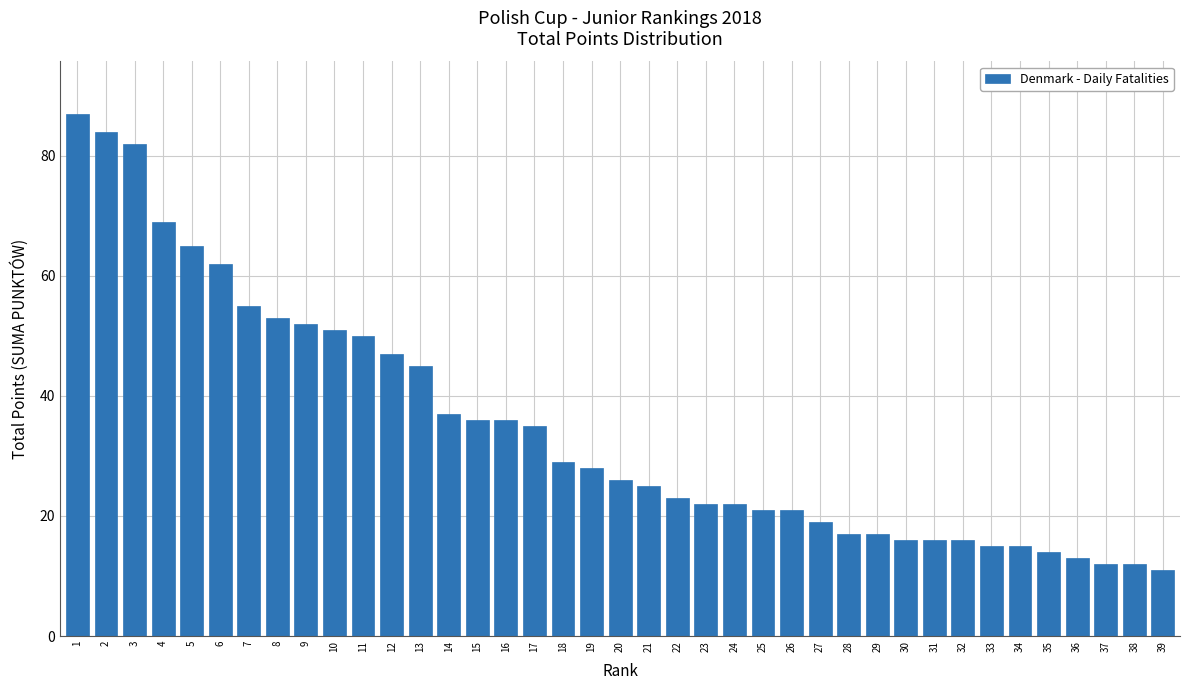

What is the sum of all values?

1356